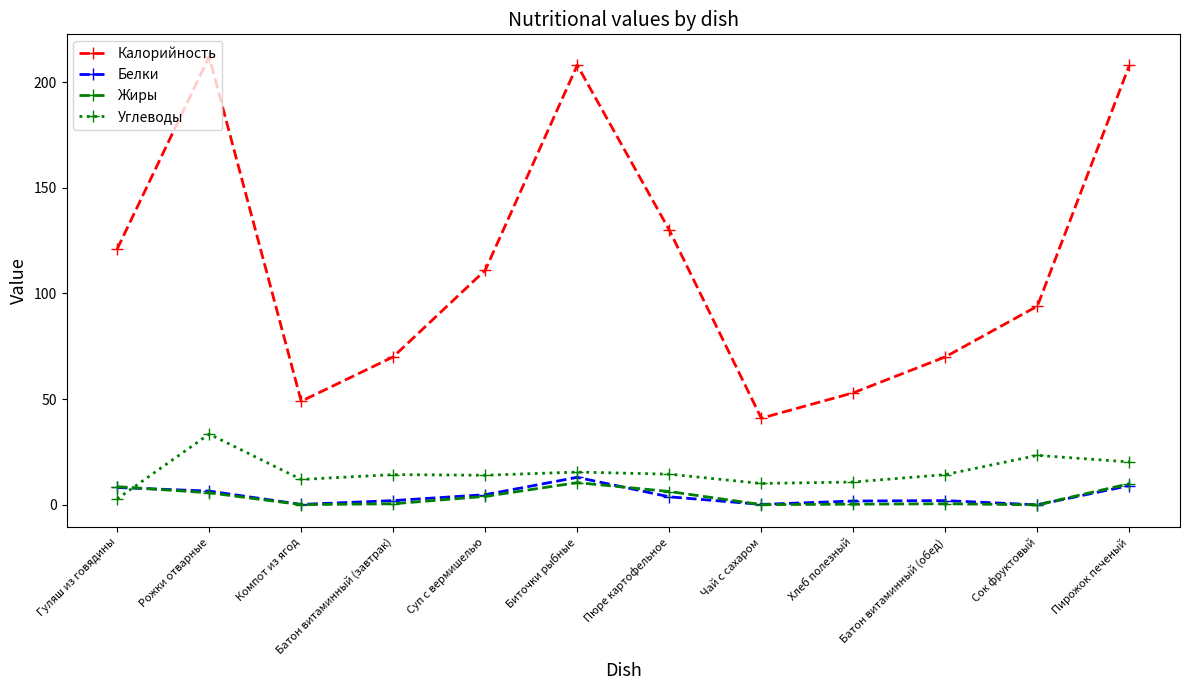

Which series has the largest range (max minus min)?

Калорийность